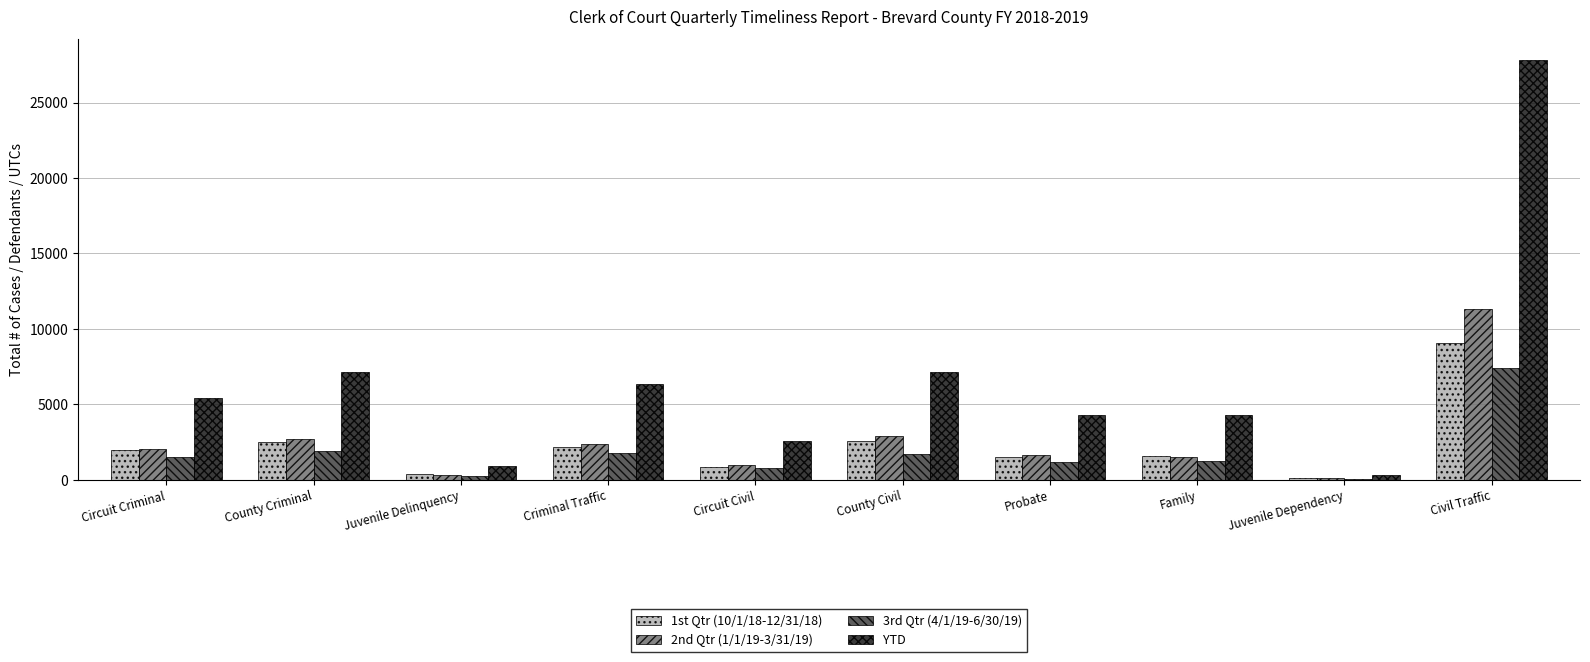

At which label is YTD closest to 14045?

County Criminal